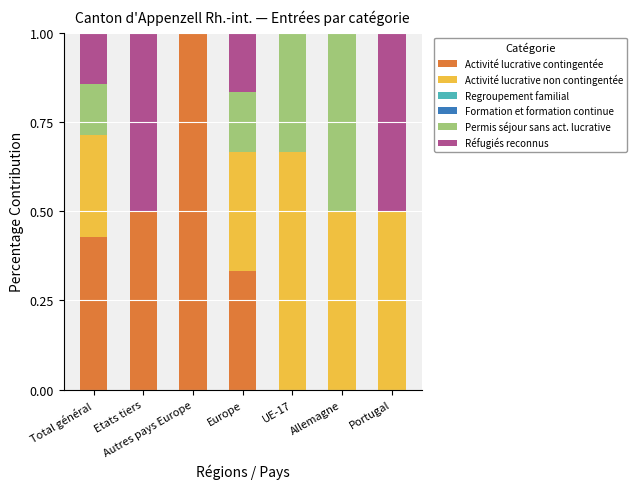

What is the sum of all Activité lucrative contingentée values?

2.3